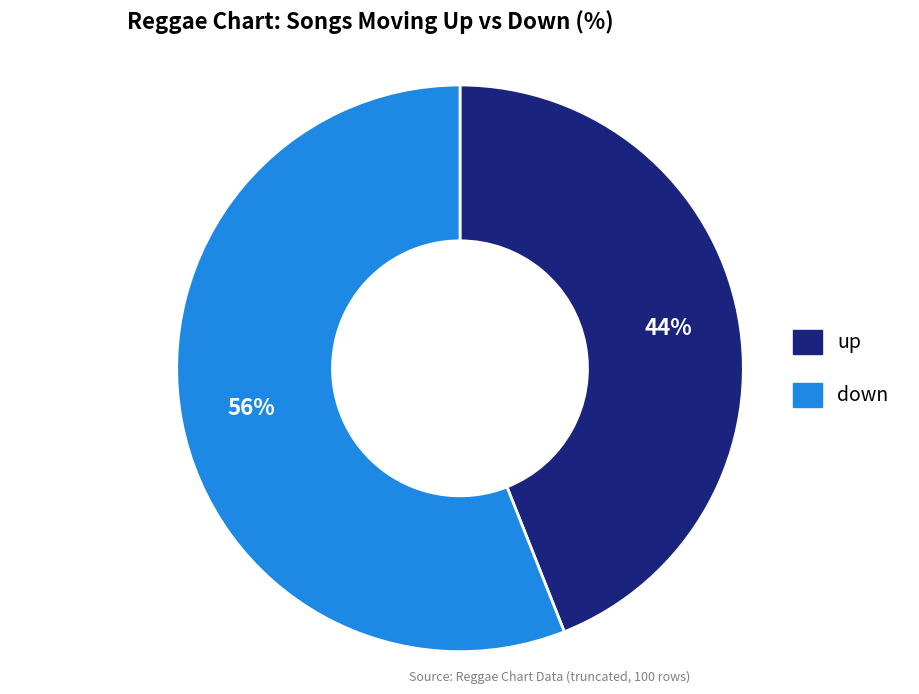

To the nearest percent, what portion does up represent?

44%